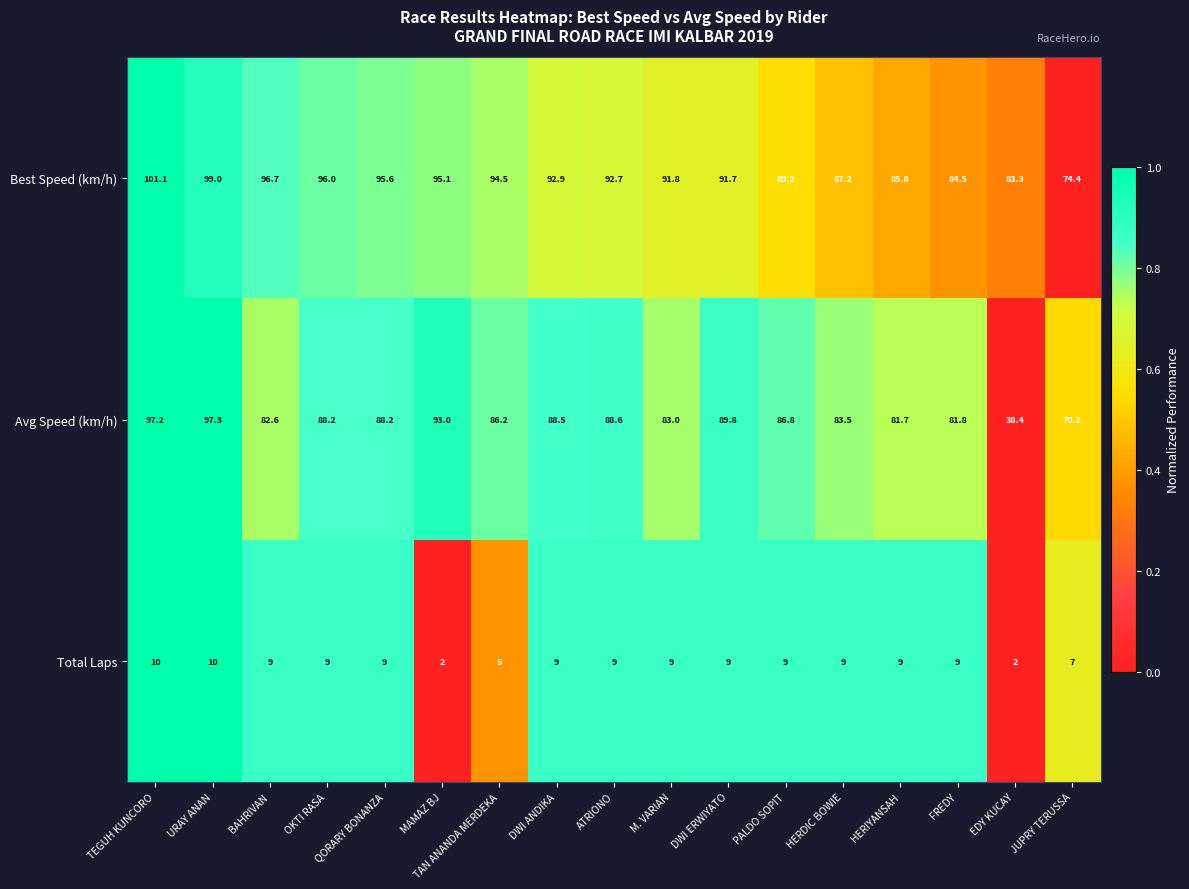

What is the sum of the Best Speed (km/h) values at MAMAZ BJ and HERIYANSAH?

180.9